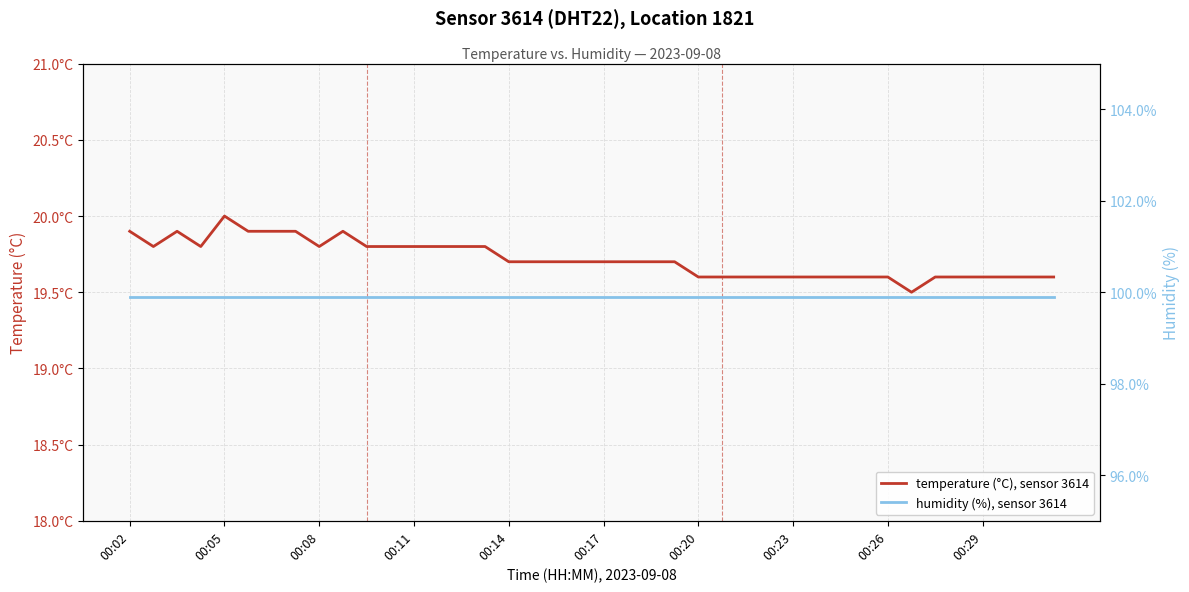

What is the difference between the highest and lowest values at 11?

80.1